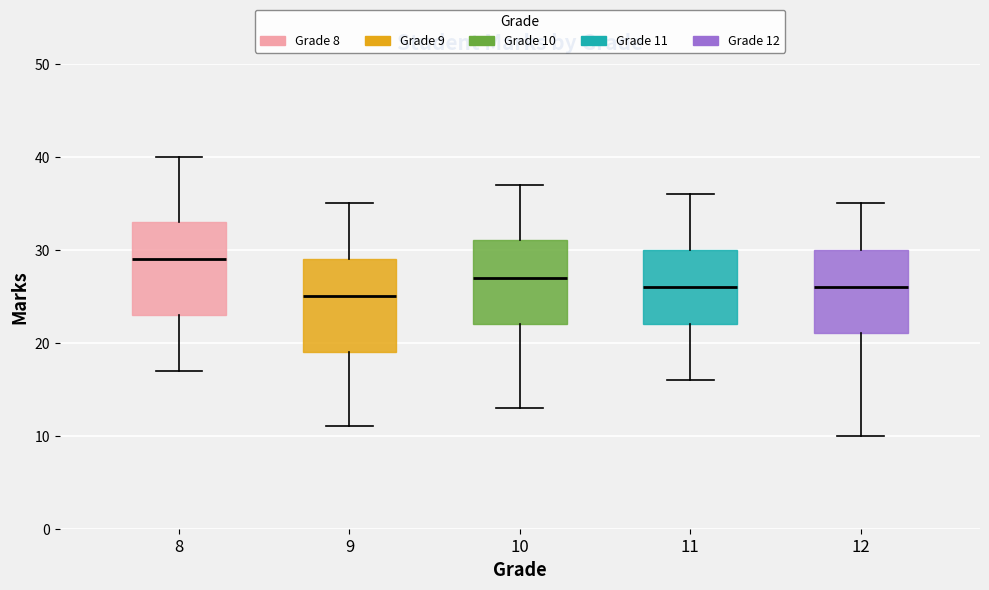

Reading left to right, read every box against the y-axis: the position of its median line, the range the box covers, and the ends of its whiskers. The values are not printed on the chart, so give them approximately, as read against the axis.

8: median 29, box 23 to 33, whiskers 17 to 40
9: median 25, box 19 to 29, whiskers 11 to 35
10: median 27, box 22 to 31, whiskers 13 to 37
11: median 26, box 22 to 30, whiskers 16 to 36
12: median 26, box 21 to 30, whiskers 10 to 35